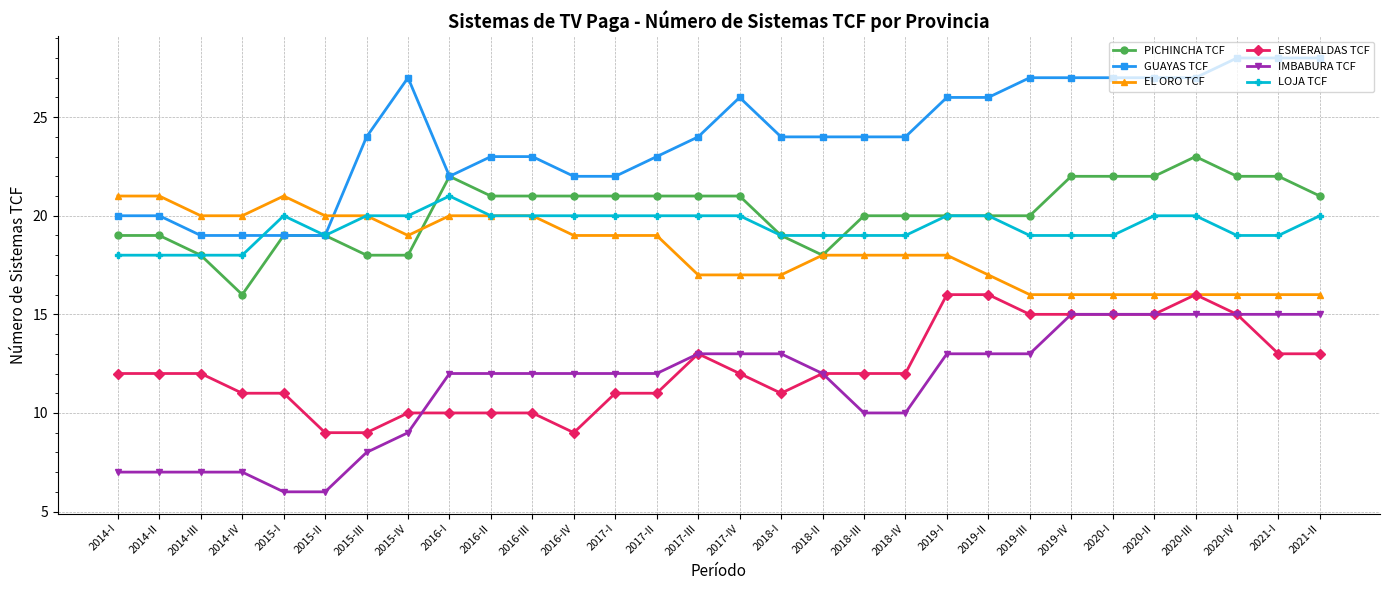

The GUAYAS TCF series shows 19 at 2015-II. True or false?

True